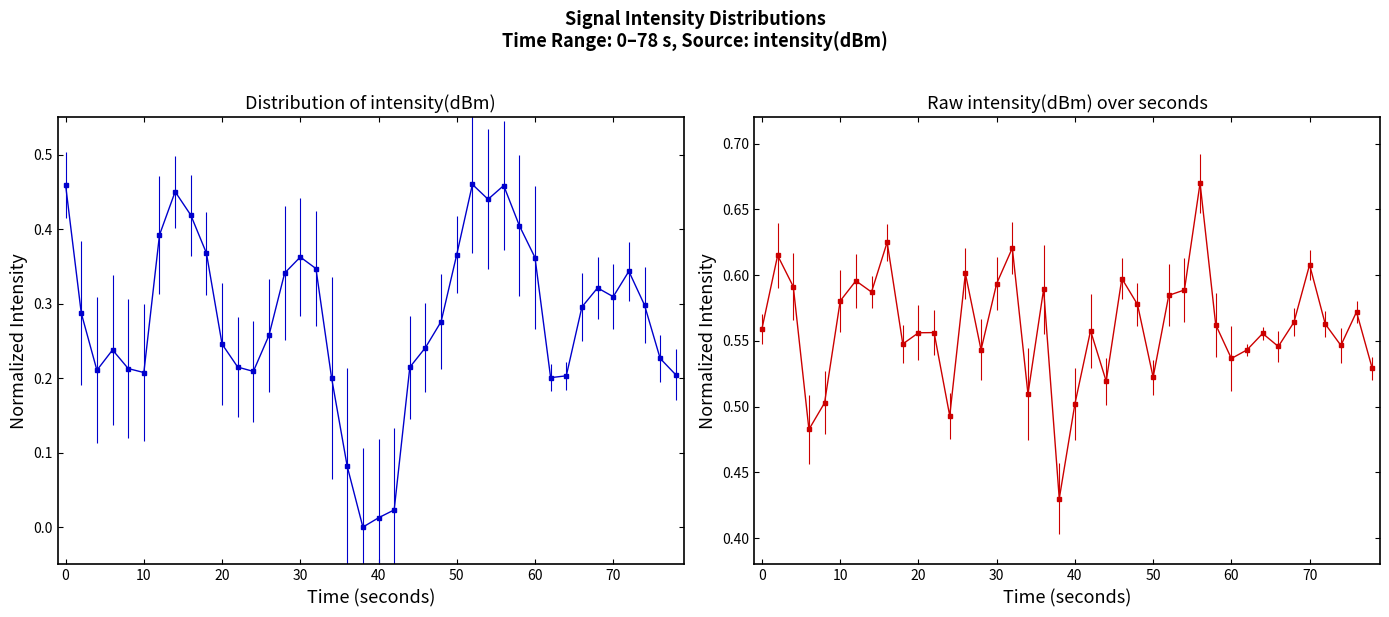

What is the minimum value shown in the chart?

0.4